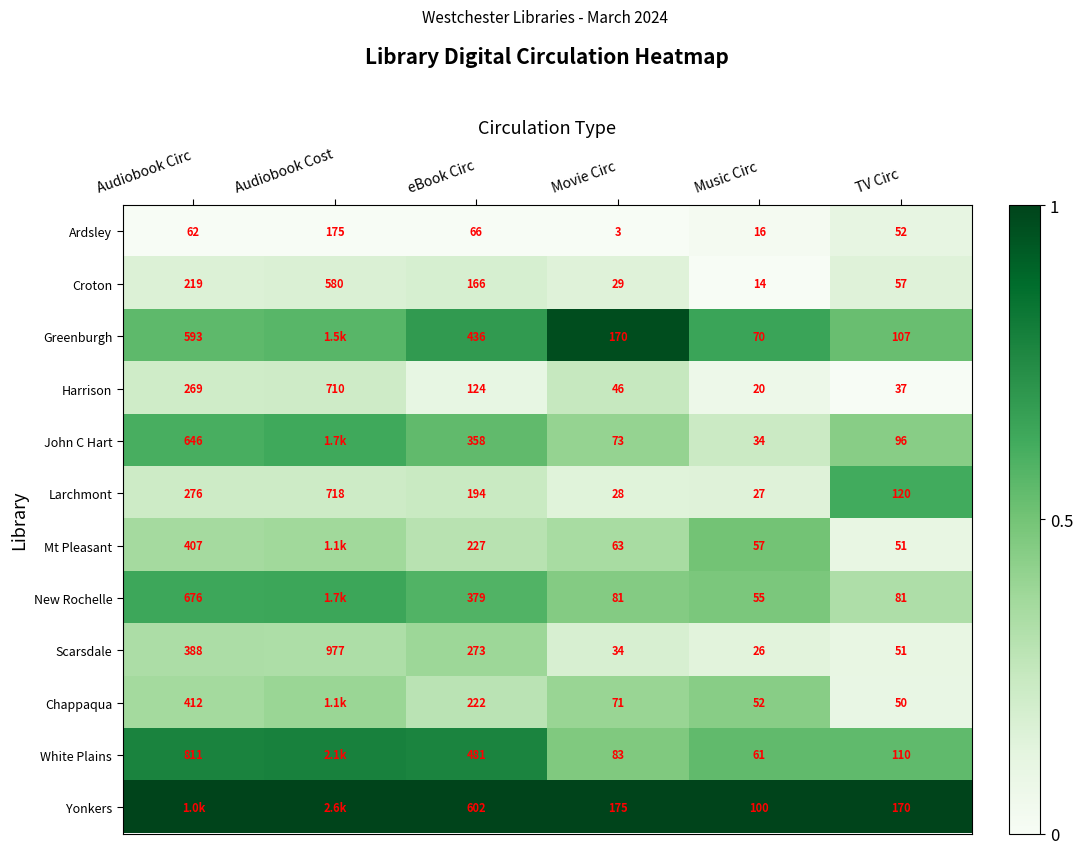

Where is Ardsley nearest to the value 89?

eBook Circ